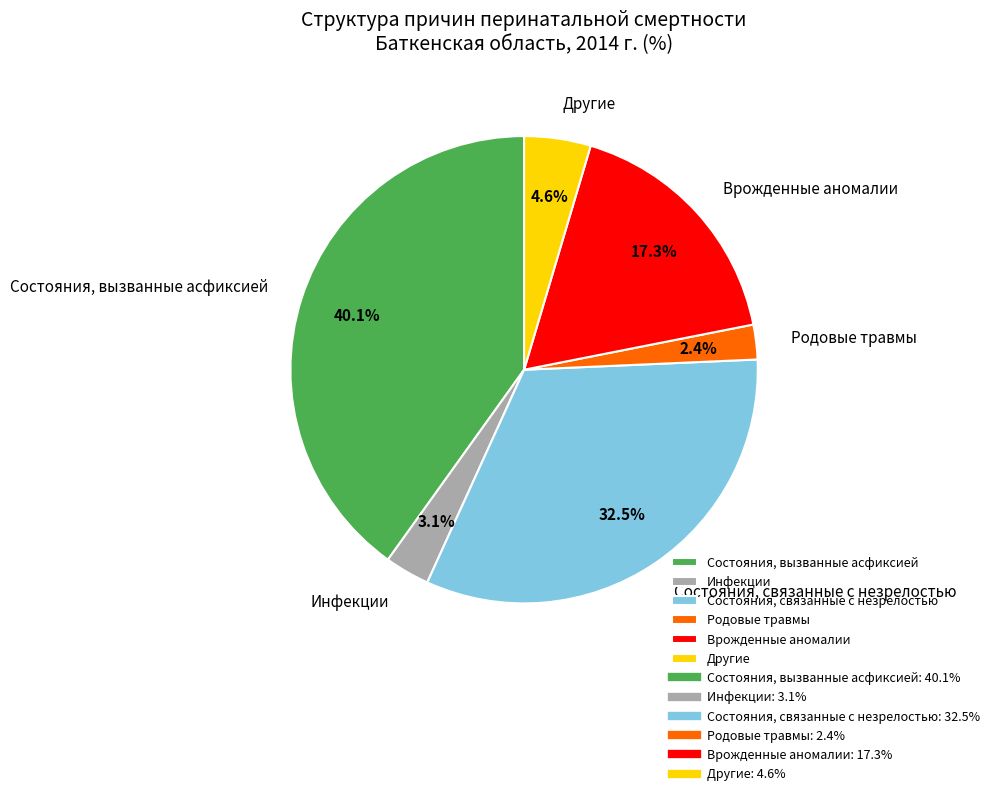

Which has a higher value, Состояния, связанные с незрелостью or Родовые травмы?

Состояния, связанные с незрелостью